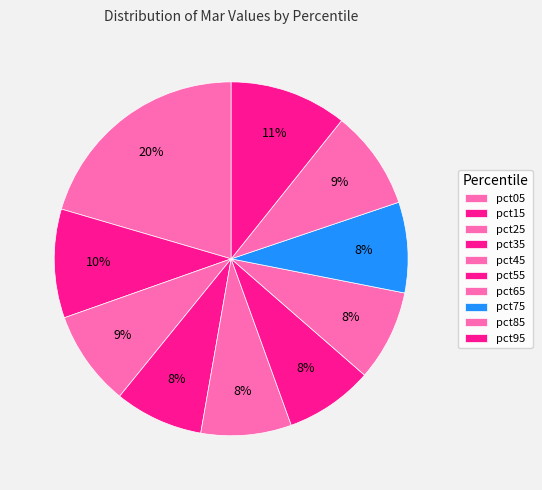

How much of the chart is everything except pct75?

91.7%